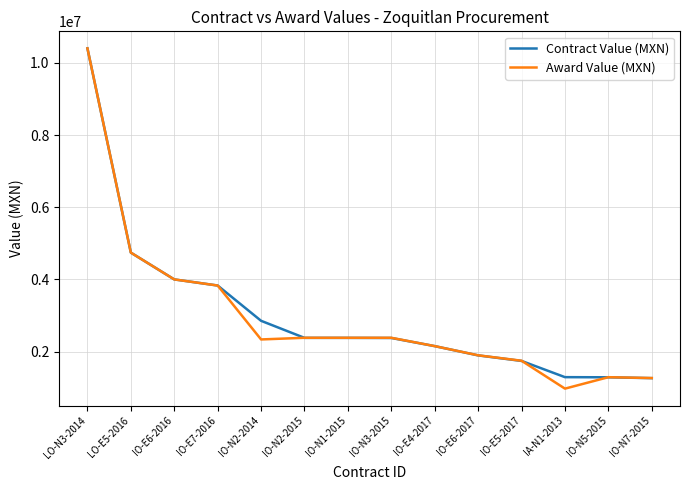

True or false: Award Value (MXN) has a value of 1268171.5 at IO-N7-2015.

True